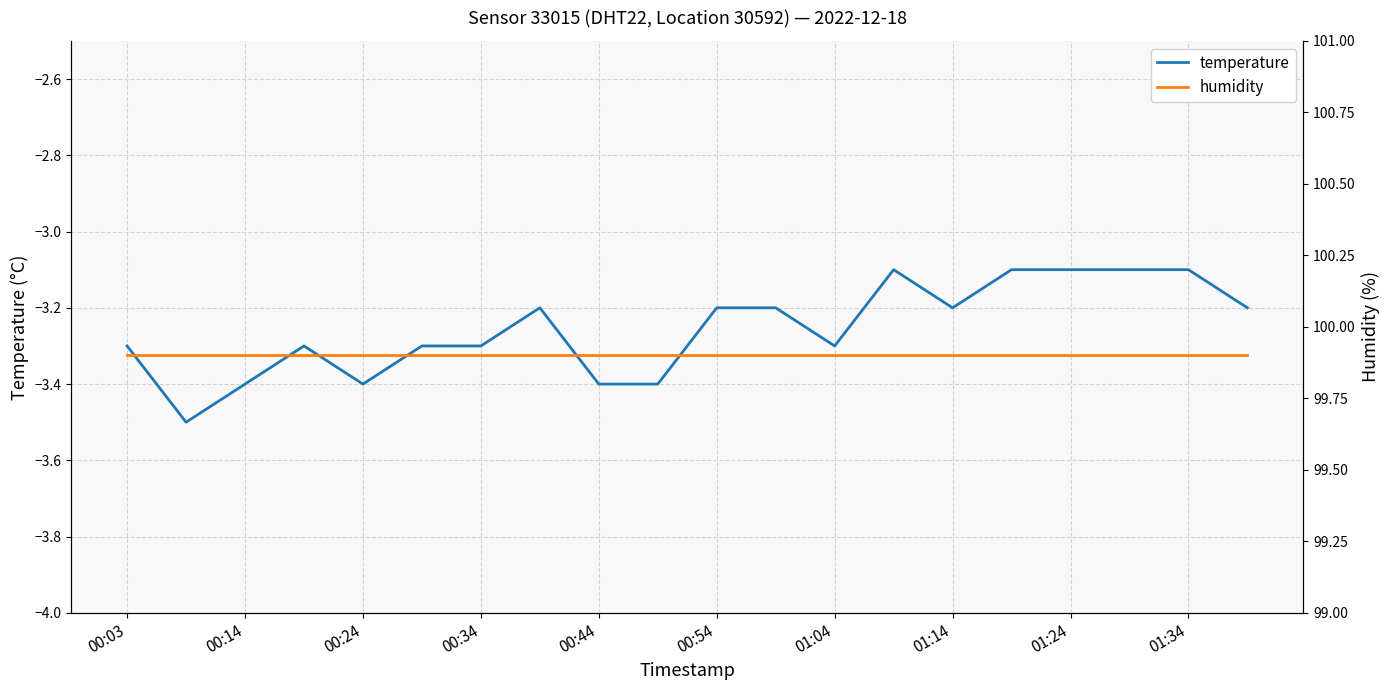

What is the highest value of the temperature series?

-3.1